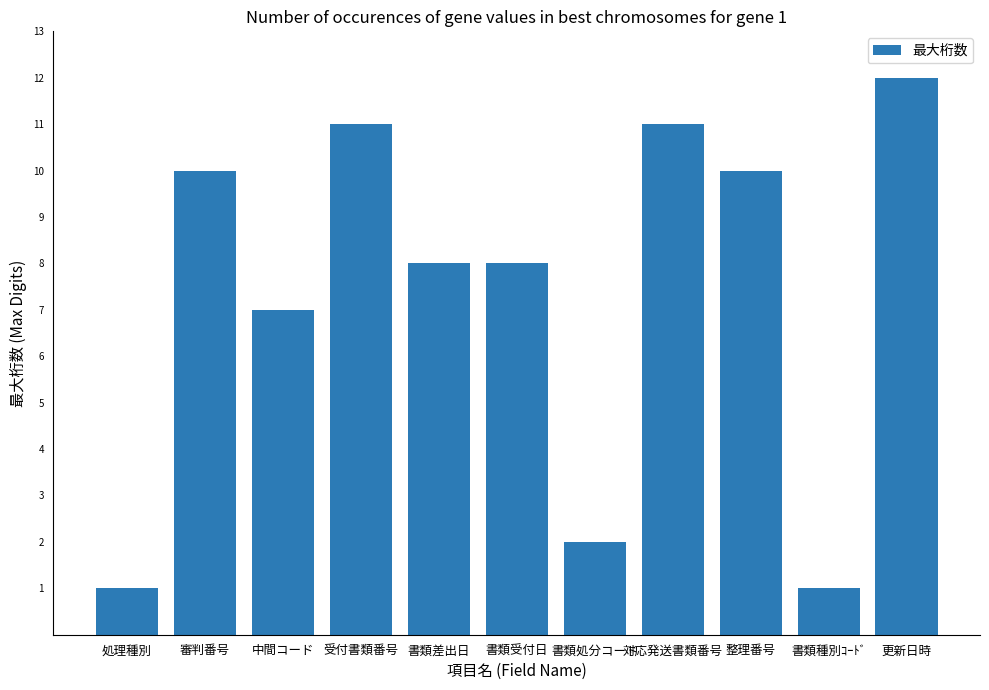

What is the difference between the maximum and second lowest values?

11